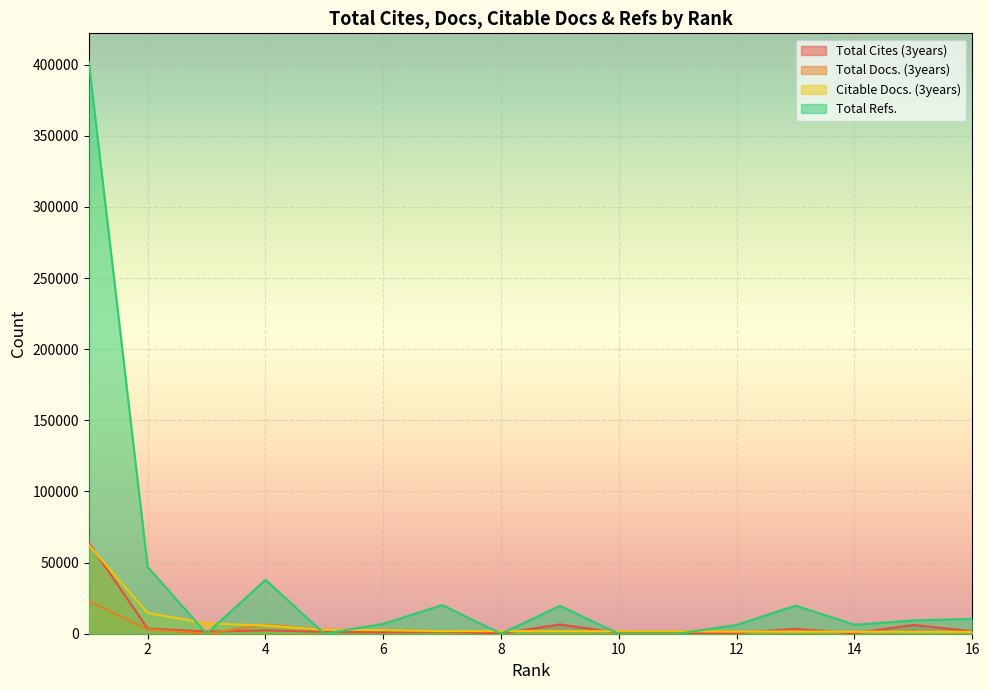

Reading right to left, list all the values displayed in this chart.

Total Cites (3years): 16=1742	15=6155	14=299	13=3368	12=569	11=614	10=623	9=6513	8=182	7=1475	6=951	5=1281	4=2348	3=1520	2=3626	1=63979
Total Docs. (3years): 16=1356	15=1358	14=1404	13=1484	12=1534	11=1721	10=1756	9=1801	8=1867	7=1887	6=2546	5=2772	4=6471	3=0	2=3107	1=22898
Citable Docs. (3years): 16=1288	15=1353	14=1404	13=1479	12=1533	11=1721	10=1756	9=1800	8=1865	7=1855	6=2541	5=2772	4=5776	3=7318	2=14553	1=62451
Total Refs.: 16=10454	15=9336	14=6305	13=19737	12=6191	11=0	10=11	9=19567	8=0	7=20150	6=6918	5=0	4=37879	3=0	2=47024	1=401954